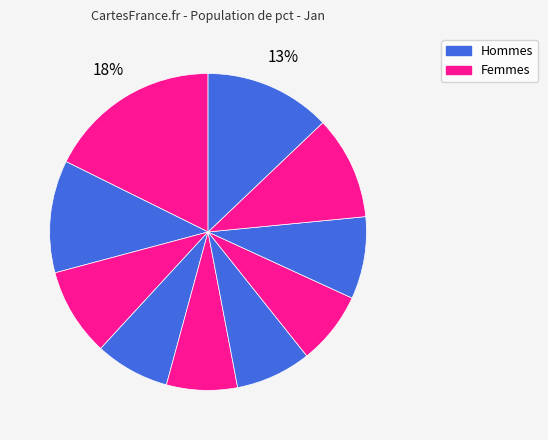

How many segments does this pie chart have?

10